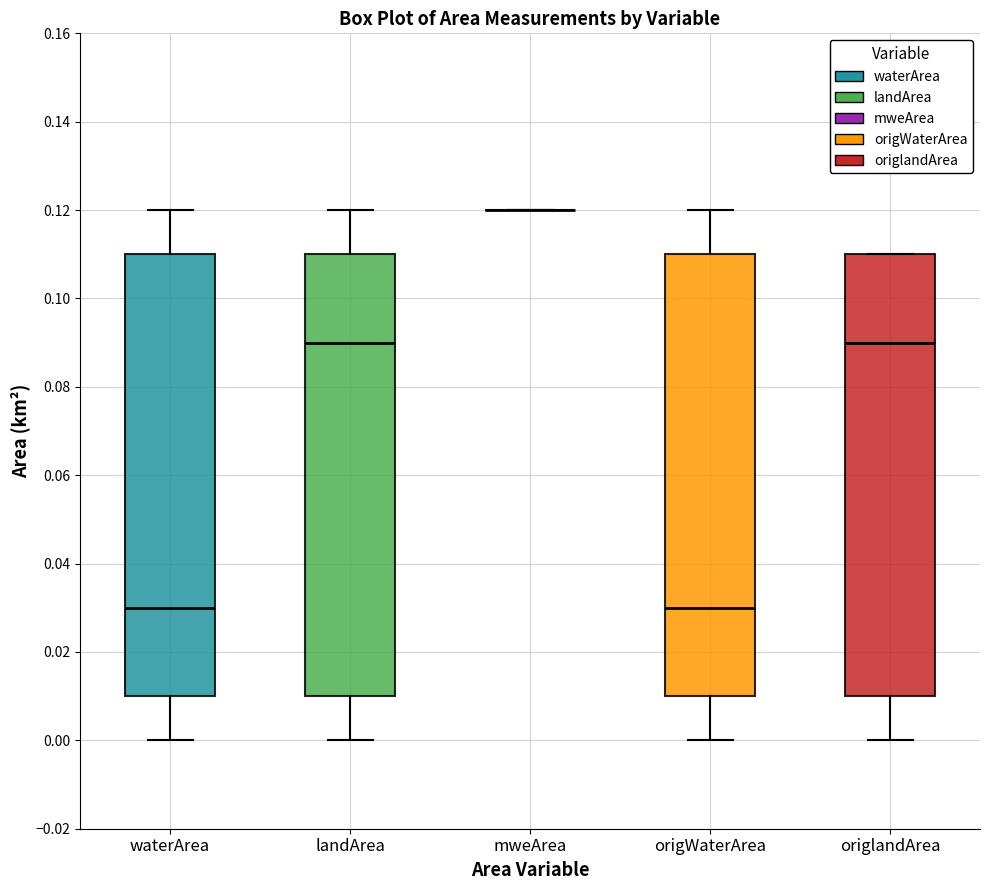

Reading left to right, read every box against the y-axis: the position of its median line, the range the box covers, and the ends of its whiskers. The values are not printed on the chart, so give them approximately, as read against the axis.

waterArea: median 0.03, box 0.01 to 0.11, whiskers 0.00 to 0.12
landArea: median 0.09, box 0.01 to 0.11, whiskers 0.00 to 0.12
mweArea: box collapsed to a line at 0.12, whiskers 0.12 to 0.12
origWaterArea: median 0.03, box 0.01 to 0.11, whiskers 0.00 to 0.12
origlandArea: median 0.09, box 0.01 to 0.11, whiskers 0.00 to 0.11